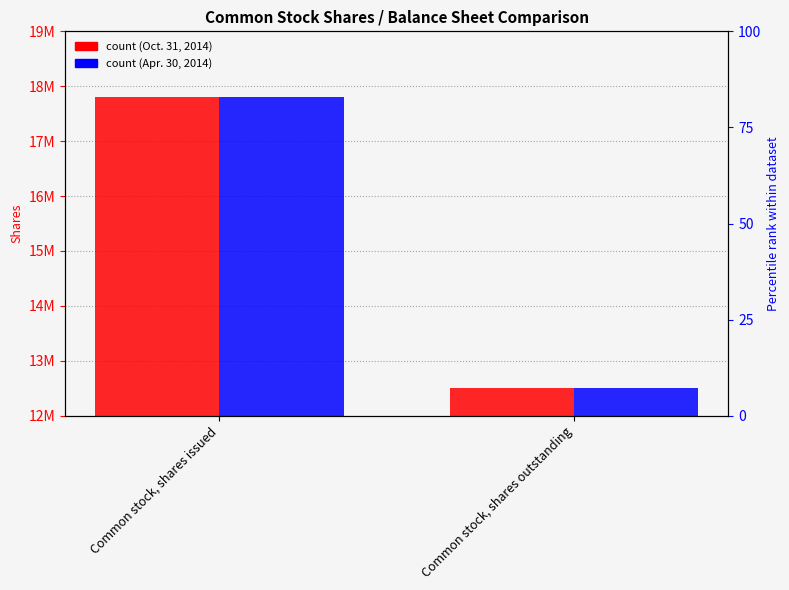

What value does the Apr. 30, 2014 series have at Common stock, shares issued, to the nearest 100?

17800000